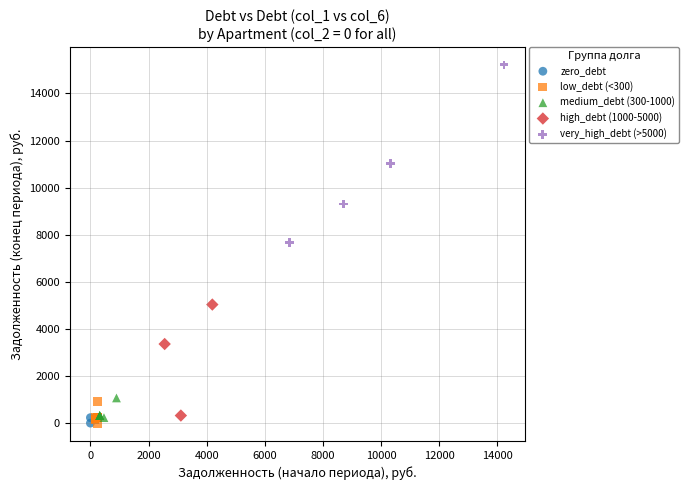

What are all the series names shown in the legend?

zero_debt, low_debt (<300), medium_debt (300-1000), high_debt (1000-5000), very_high_debt (>5000)